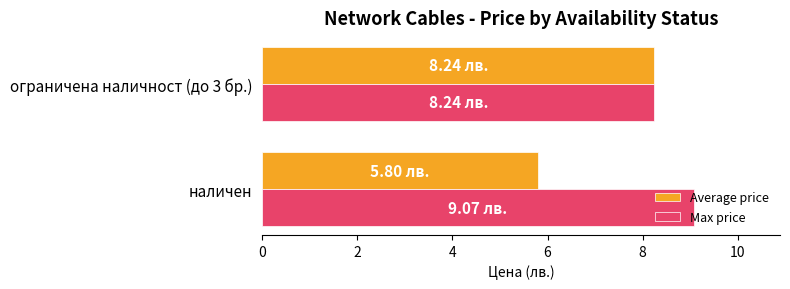

What are all the series names shown in the legend?

Average price, Max price